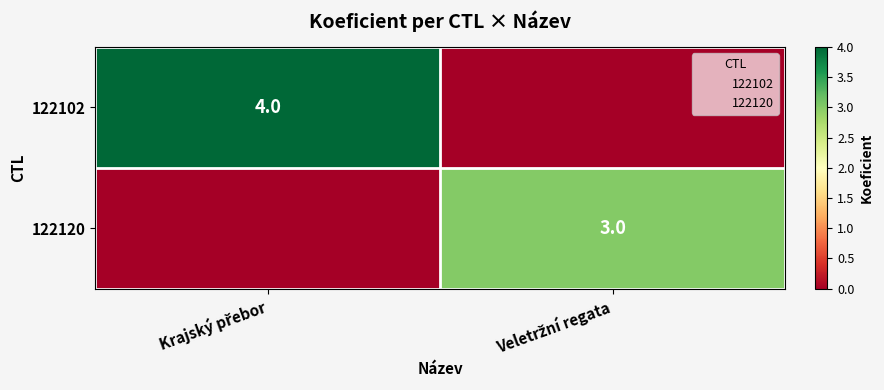

The value of 122120 at Krajský přebor is 0. True or false?

True